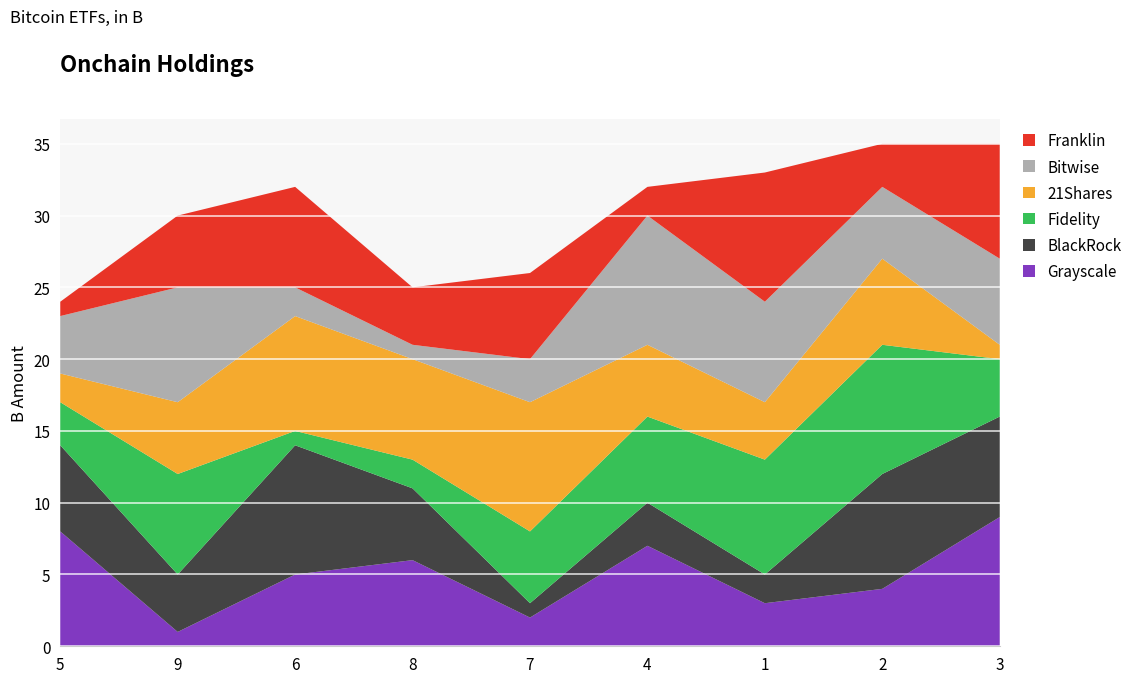

What is the highest value of the Grayscale series?

9